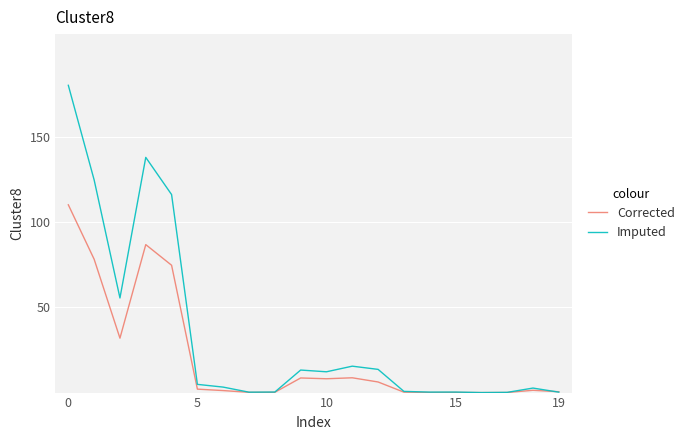

Which series has the largest range (max minus min)?

Imputed